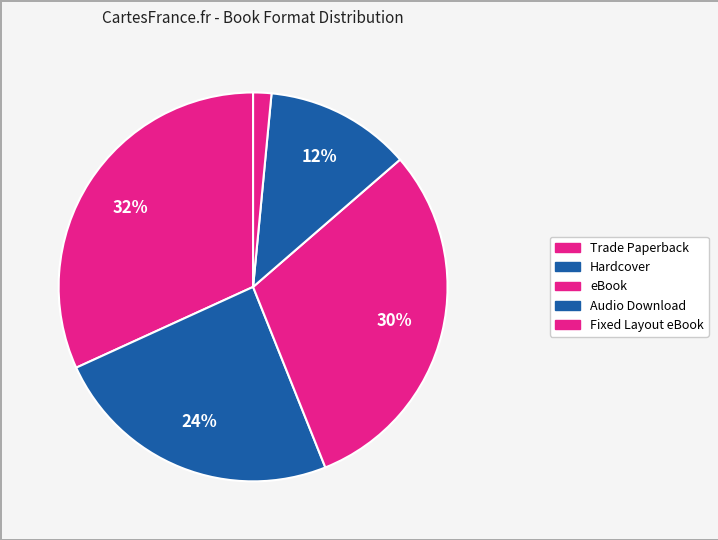

How many slices are in this pie chart?

5